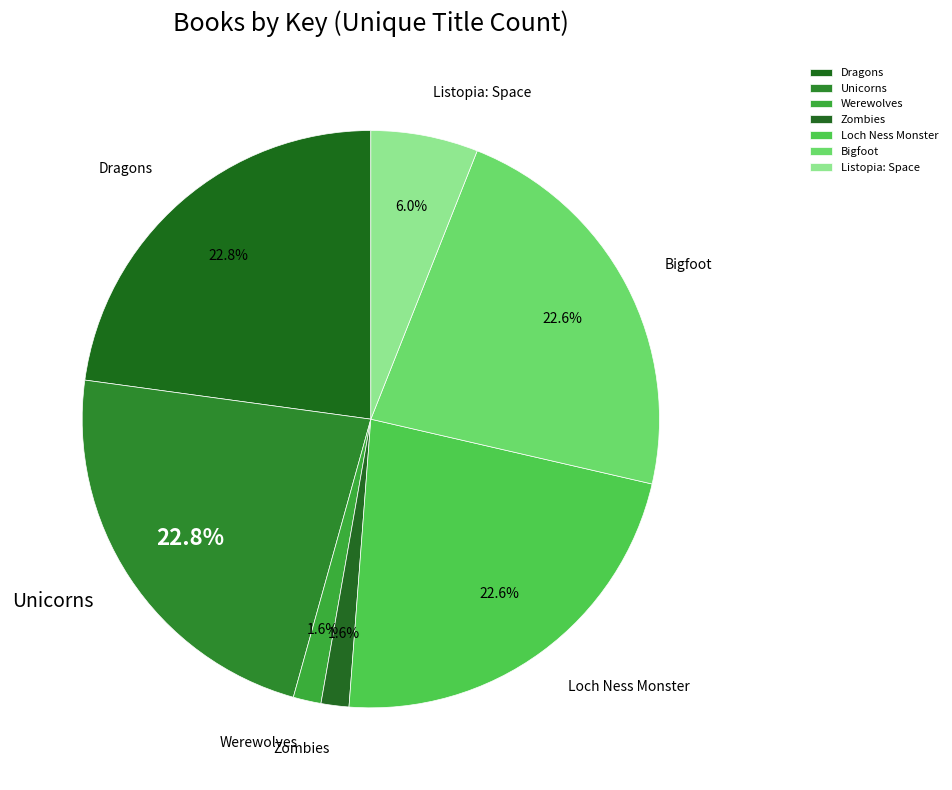

Combined, what portion of the pie is Bigfoot and Zombies?

24.2%